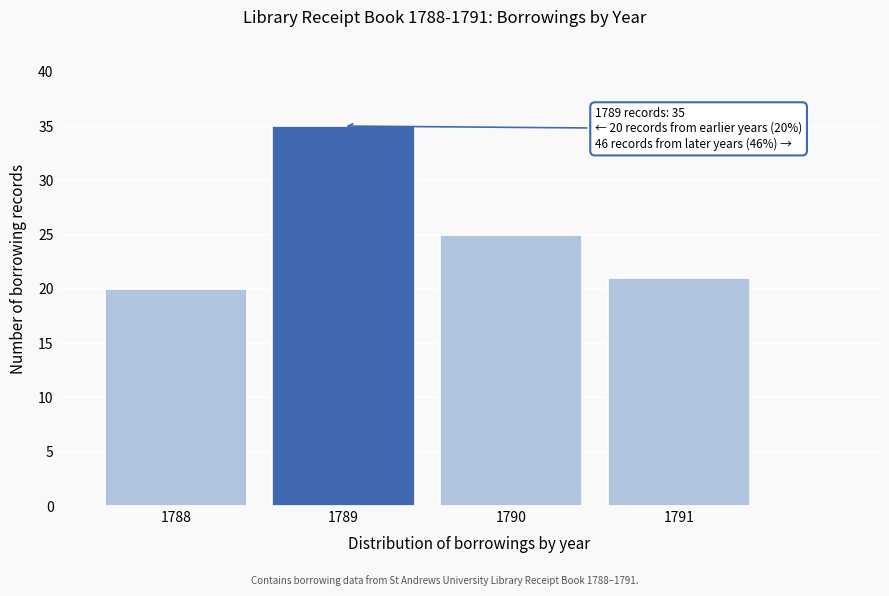

Reading left to right, what are all the values shown in this chart?

20	35	25	21